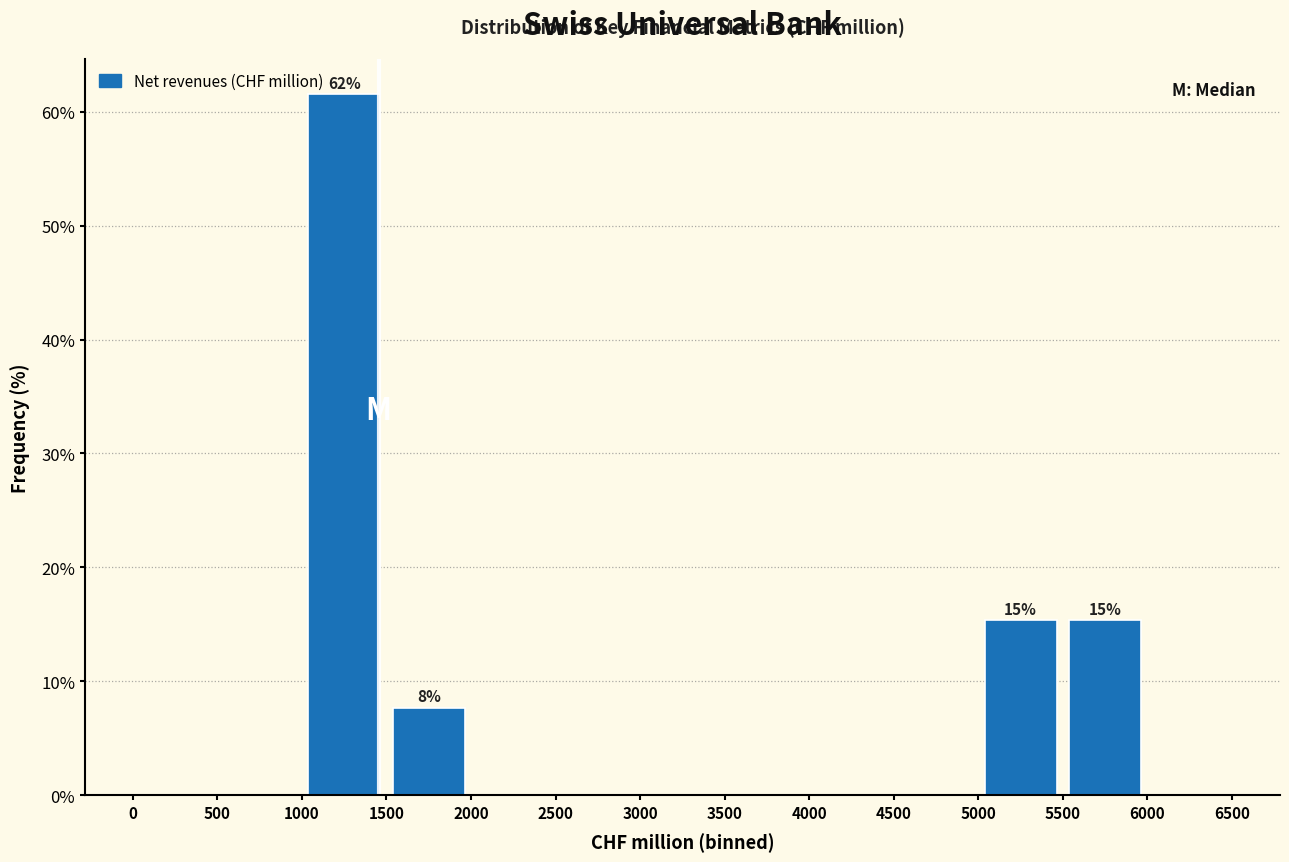

Which range on the x-axis has the tallest bar?

1000 to 1500